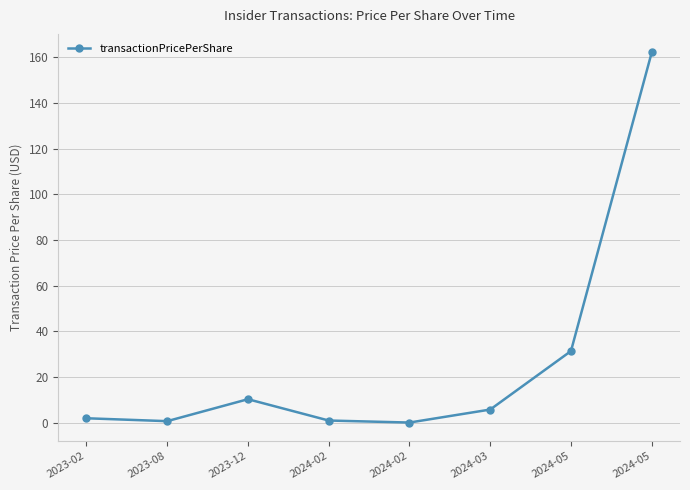

What is the difference between the second highest and second lowest values?

30.7